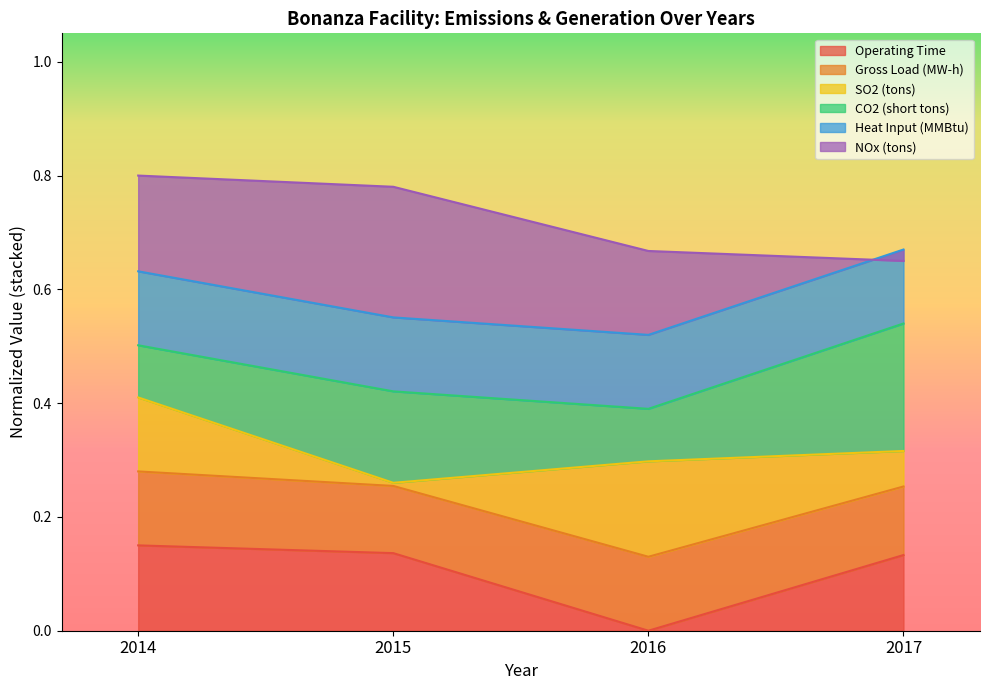

At which label is Heat Input (MMBtu) closest to 0?

2016